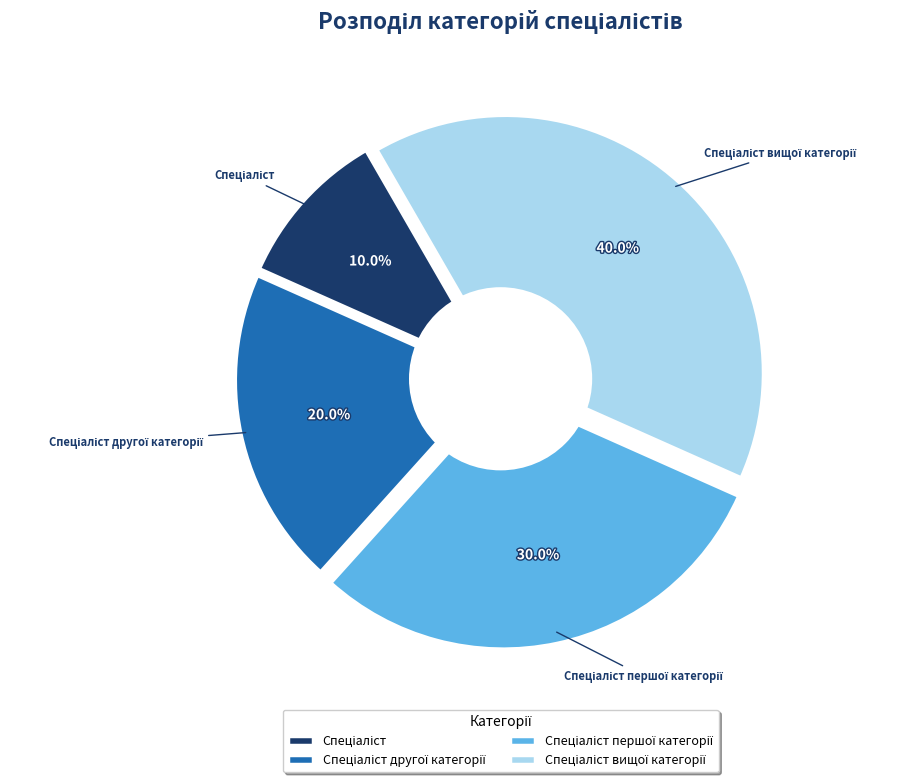

The Спеціаліст першої категорії slice represents 38% of the pie. True or false?

False